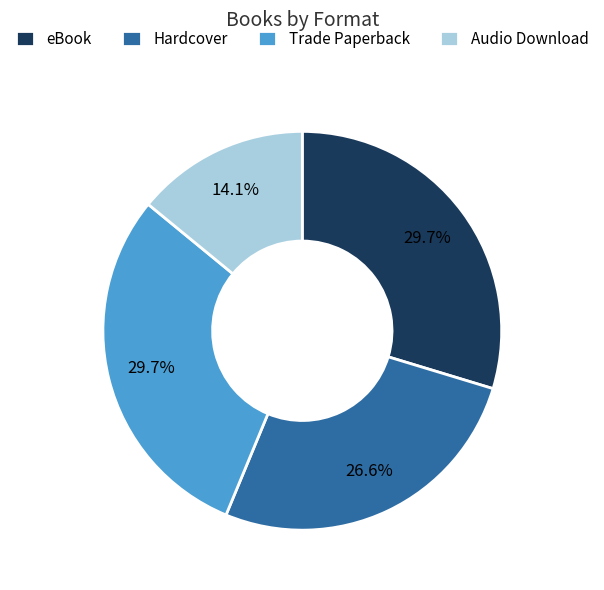

The Hardcover slice represents 27% of the pie. True or false?

True